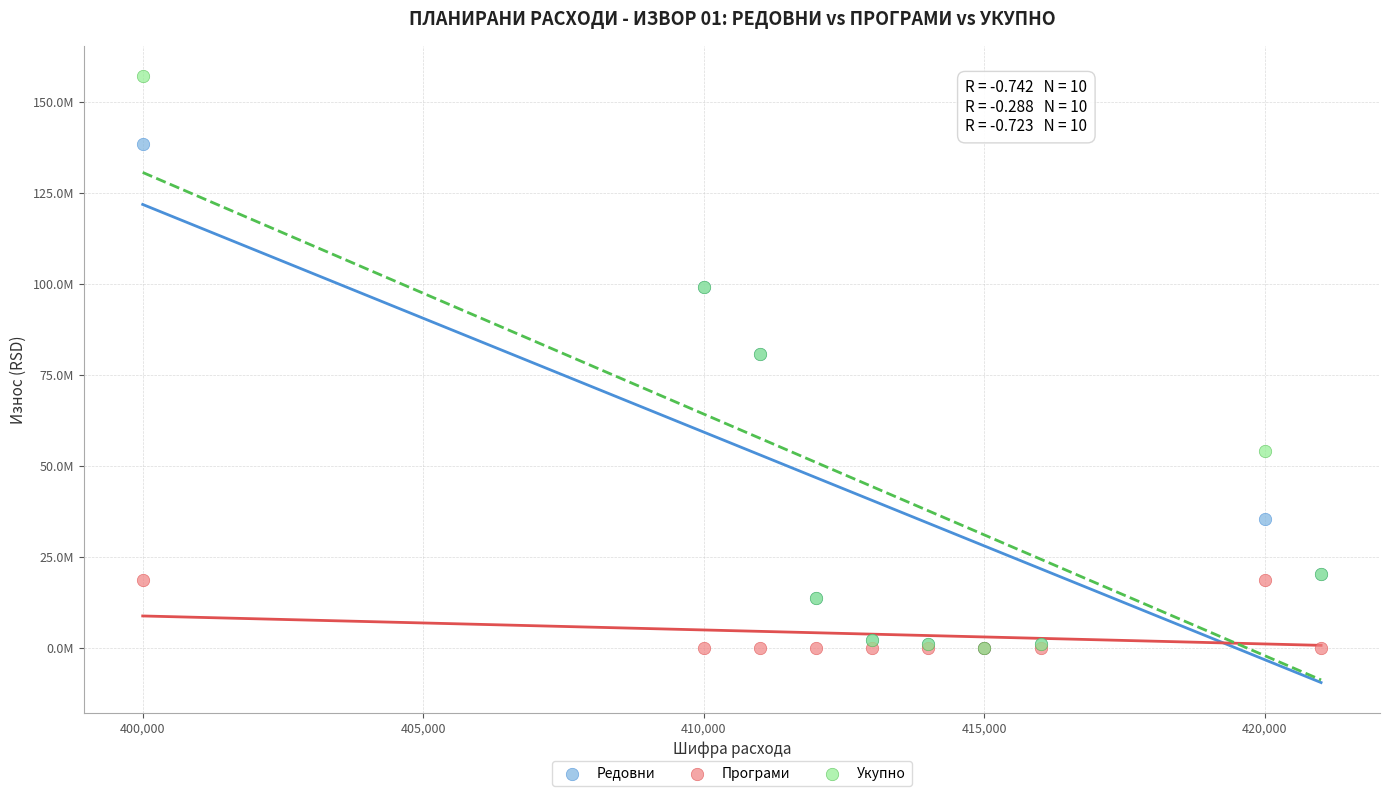

What are all the series names shown in the legend?

Редовни, Програми, Укупно